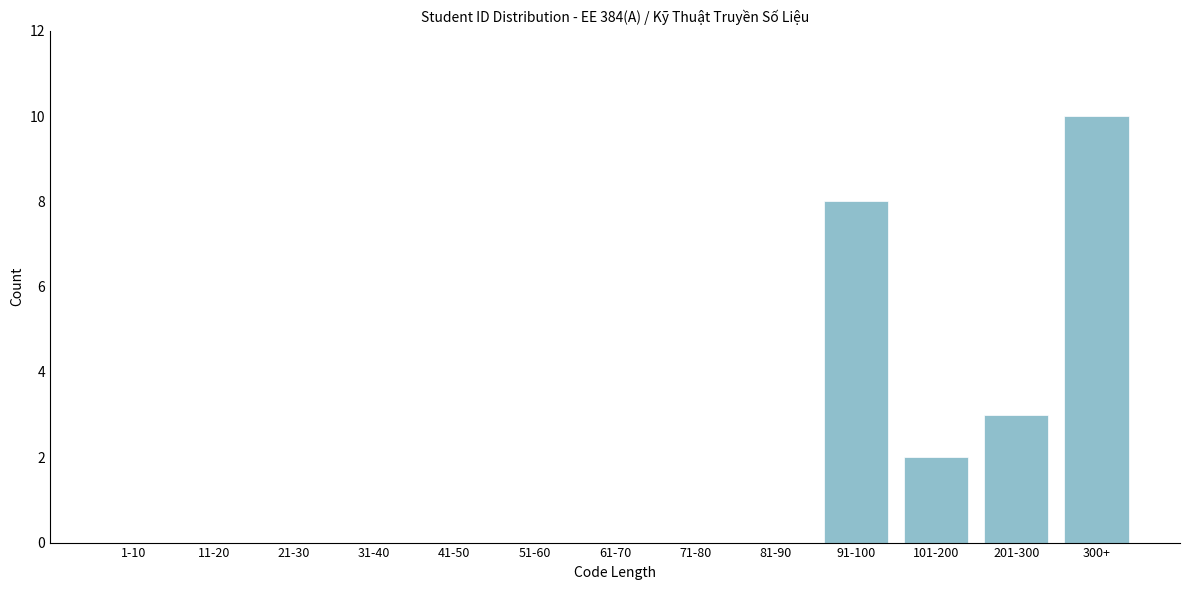

Reading right to left, what are all the values shown in this chart?

300+=10	201-300=3	101-200=2	91-100=8	81-90=0	71-80=0	61-70=0	51-60=0	41-50=0	31-40=0	21-30=0	11-20=0	1-10=0